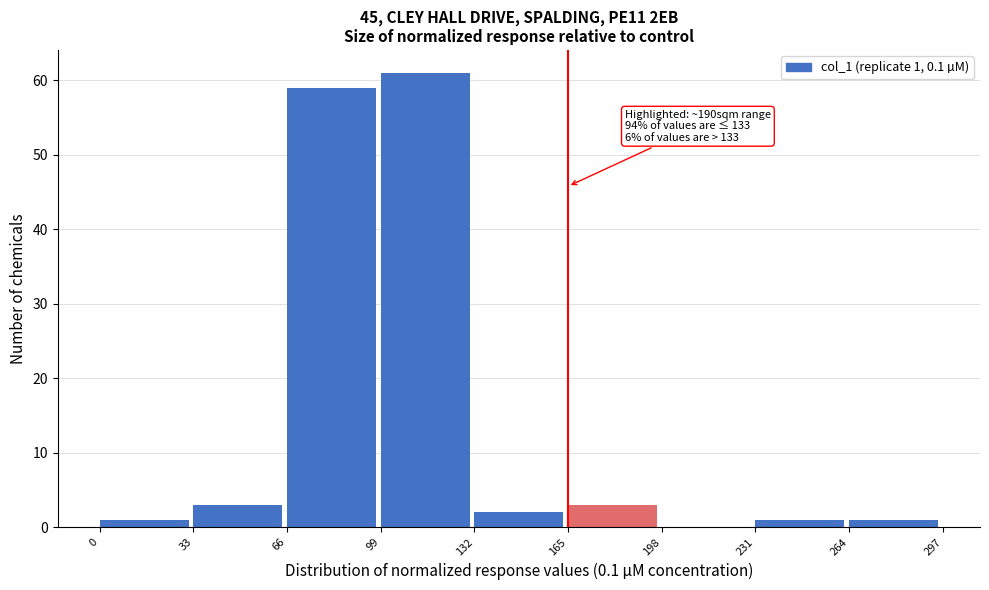

Which range on the x-axis has the tallest bar?

99 to 132